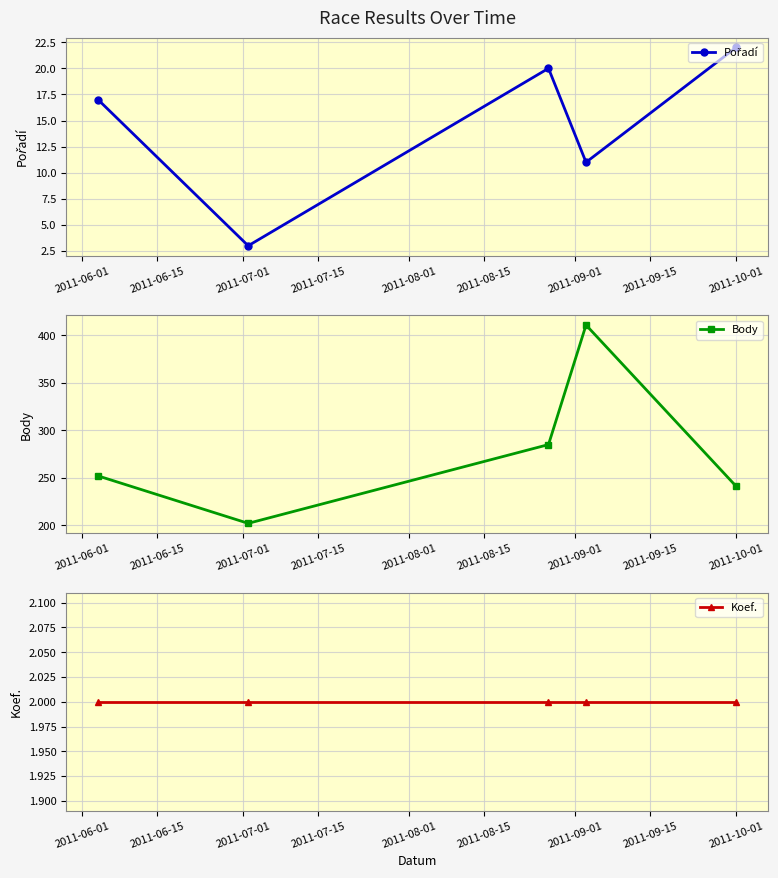

What is the value of the Body point at the 3rd from the left?

285